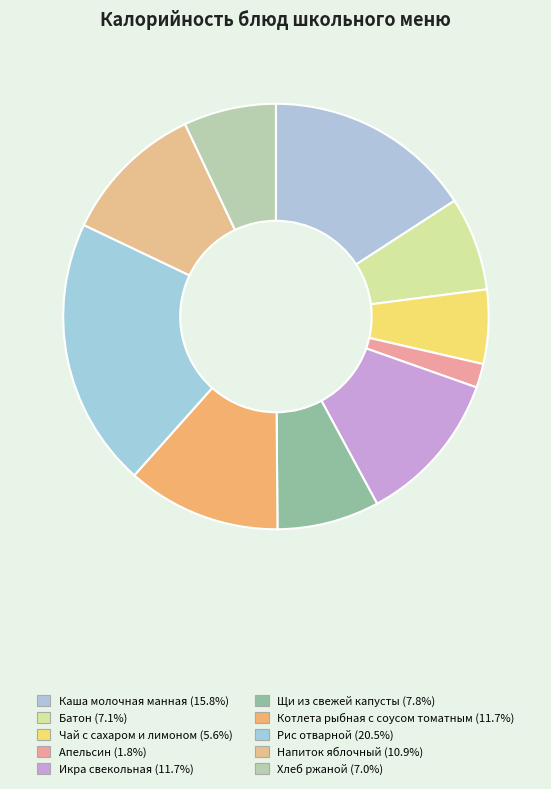

Is it true that Чай с сахаром и лимоном is 16% of the pie?

False